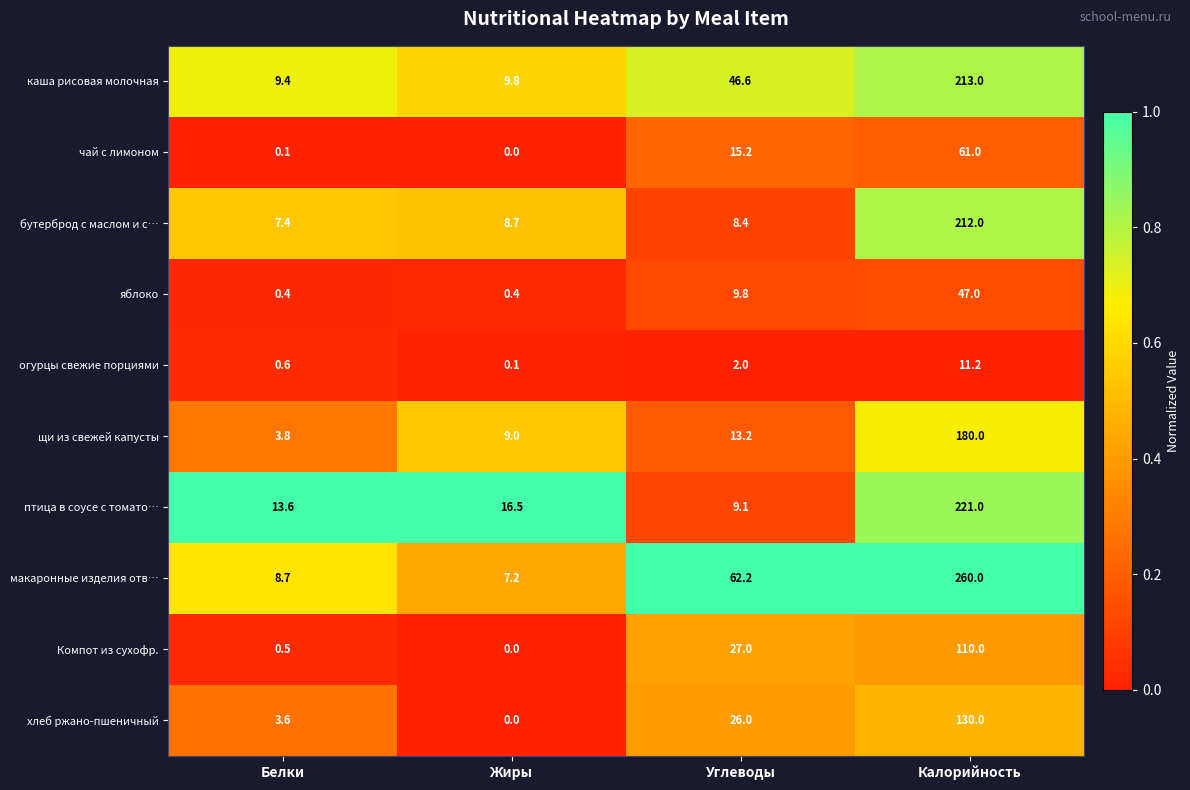

What is the greatest value displayed?

260.0